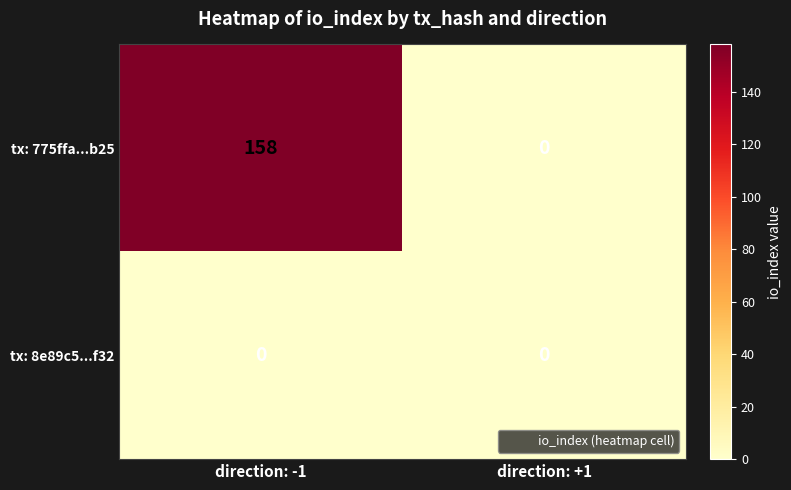

What is the greatest value displayed?

158